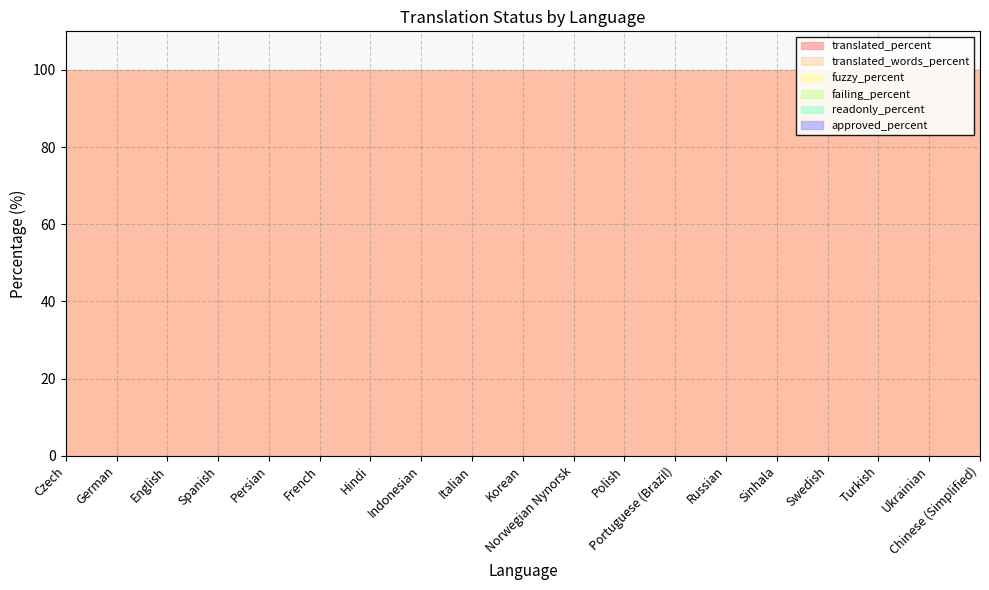

Reading right to left, list all the values displayed in this chart.

translated_percent: 100	100	100	100	100	100	100	100	100	100	100	100	100	100	100	100	100	100	100
translated_words_percent: 100	100	100	100	100	100	100	100	100	100	100	100	100	100	100	100	100	100	100
fuzzy_percent: 0	0	0	0	0	0	0	0	0	0	0	0	0	0	0	0	0	0	0
failing_percent: 0	0	0	0	0	0	0	0	0	0	0	0	0	0	0	0	0	0	0
readonly_percent: 0	0	0	0	0	0	0	0	0	0	0	0	0	0	0	0	0	0	0
approved_percent: 0	0	0	0	0	0	0	0	0	0	0	0	0	0	0	0	0	0	0